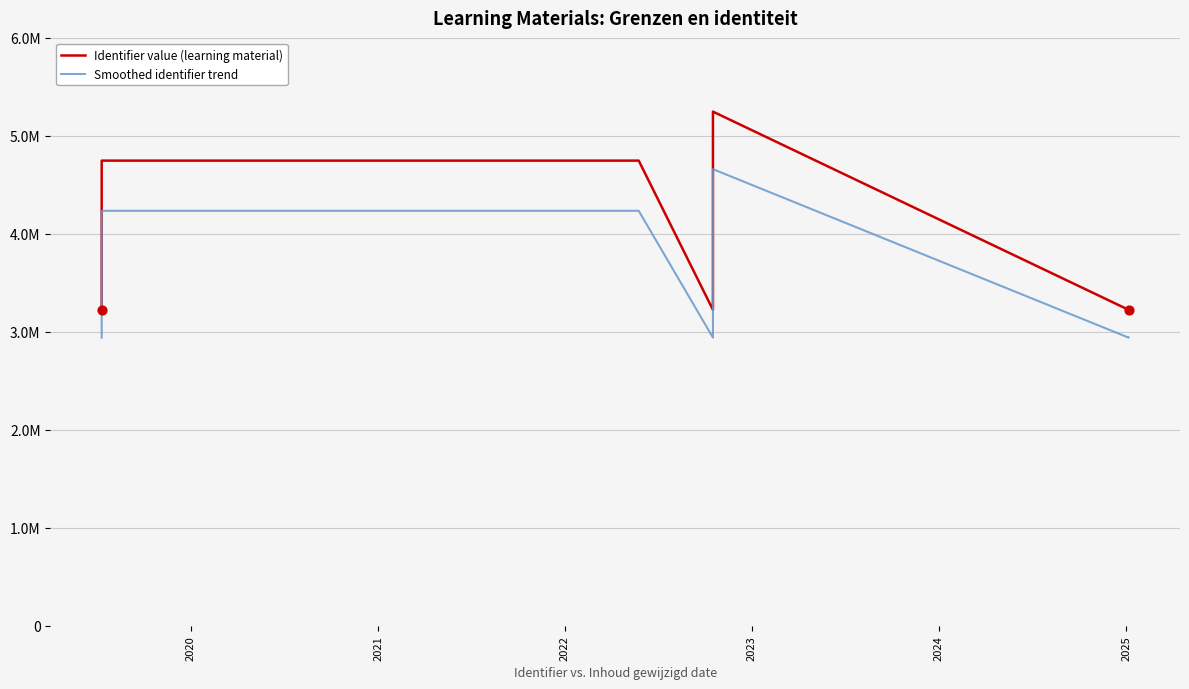

Which series reaches the maximum Y coordinate?

Identifier value (learning material)